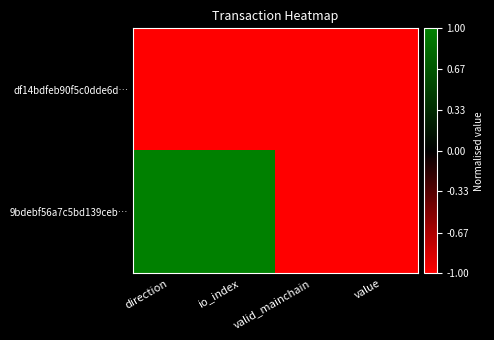

Which category has the highest value across all series?

direction